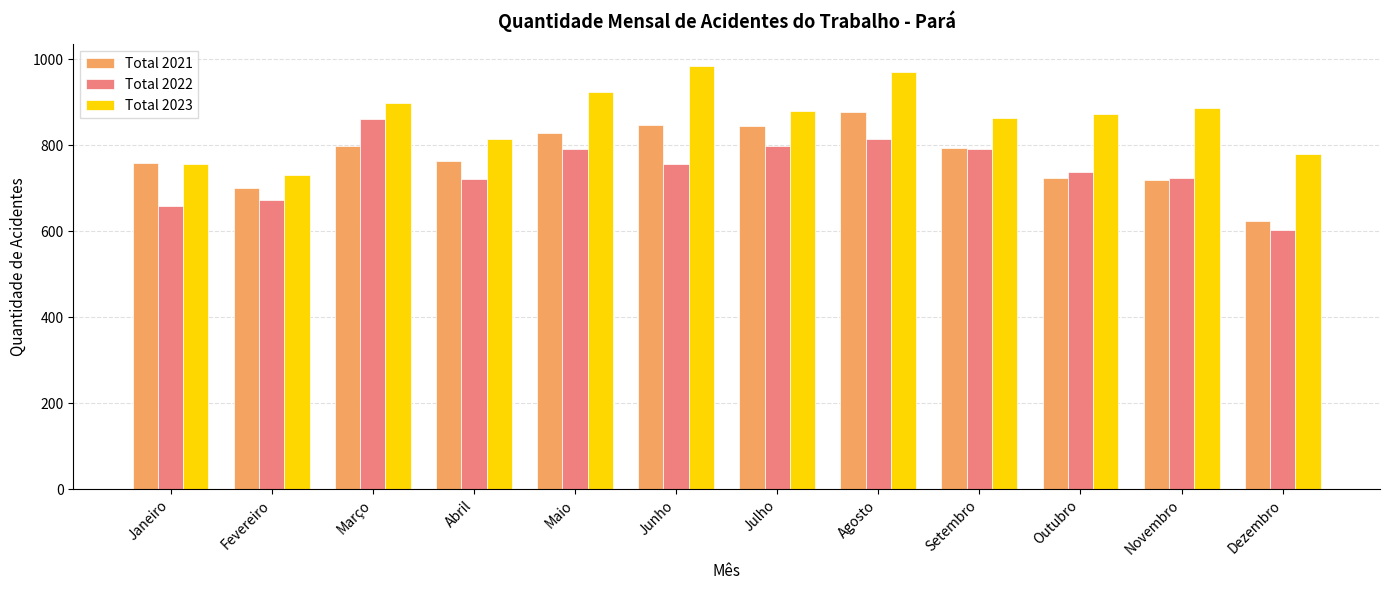

What is the average value of the Total 2021 series?

773